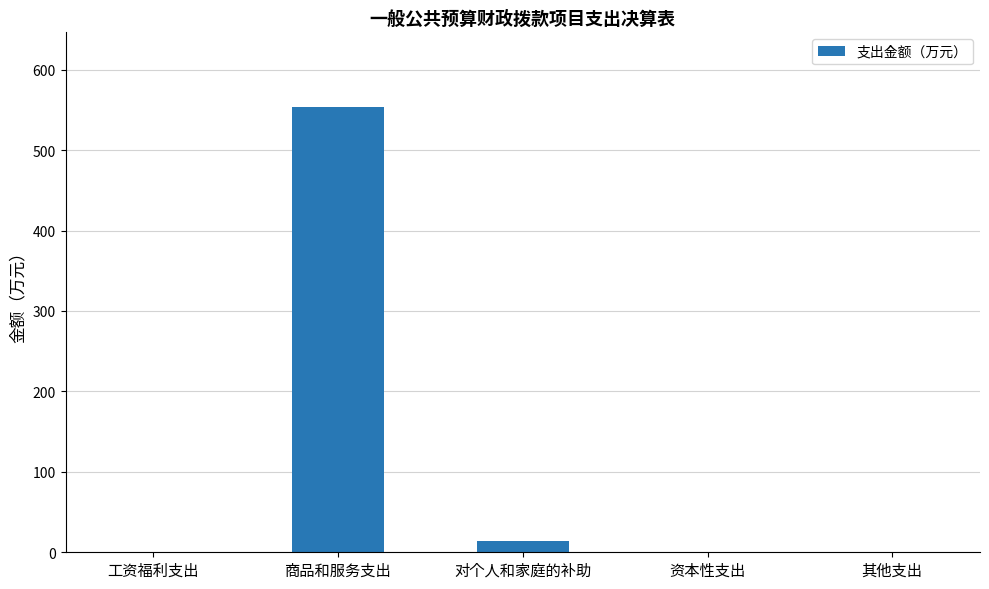

Reading left to right, transcribe all the data shown in this chart.

0.0	553.4	13.7	0.0	0.0